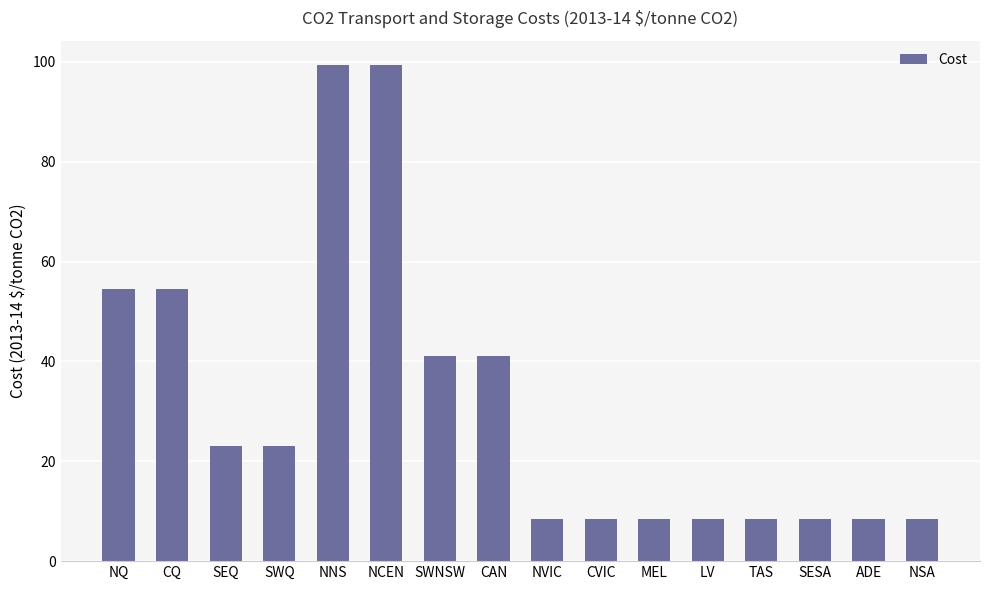

What is the smallest value displayed?

8.5